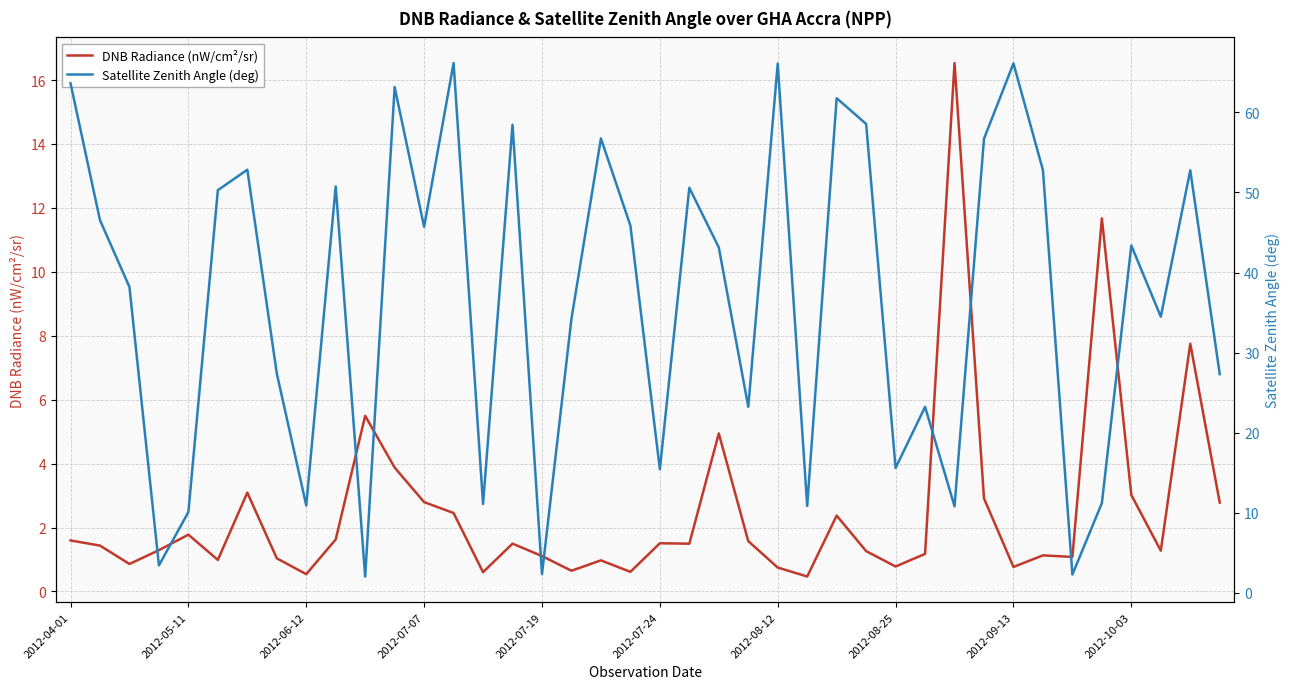

List the series in order of their peak value, lowest first.

DNB Radiance (nW/cm²/sr), Satellite Zenith Angle (deg)